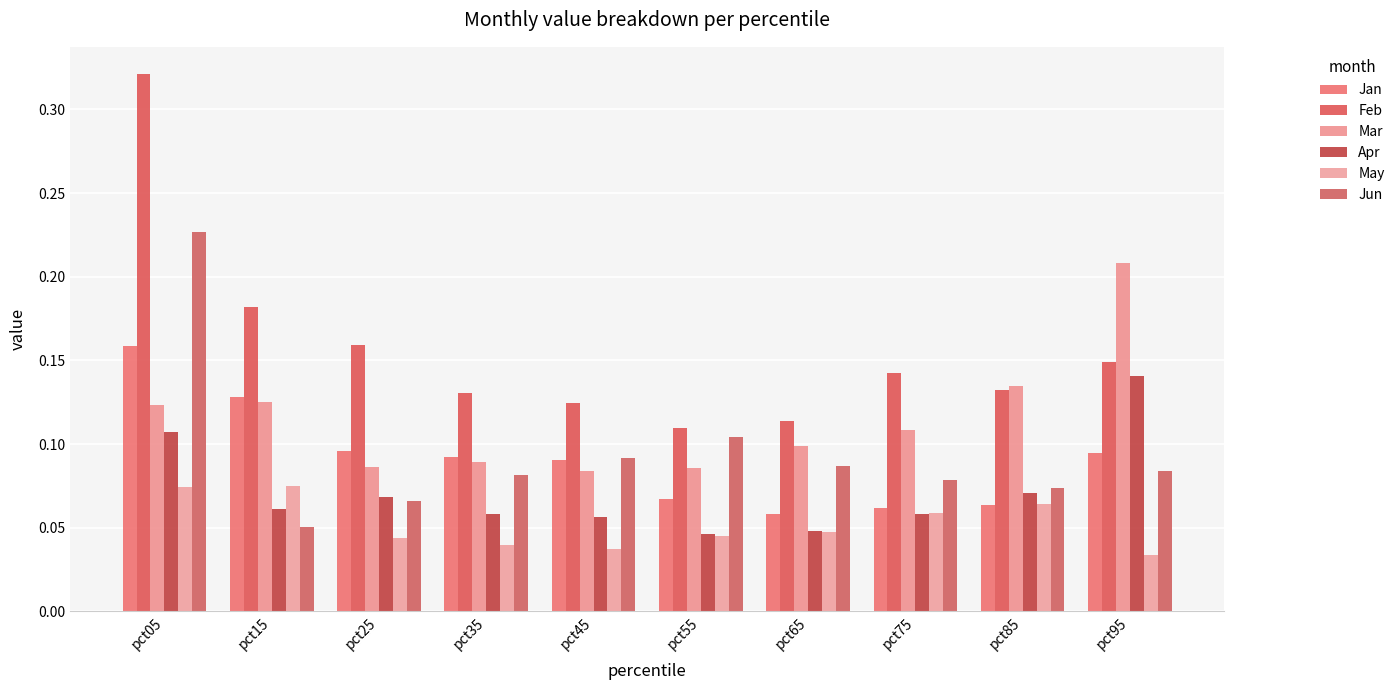

The value of Jun at pct05 is 0.4. True or false?

False